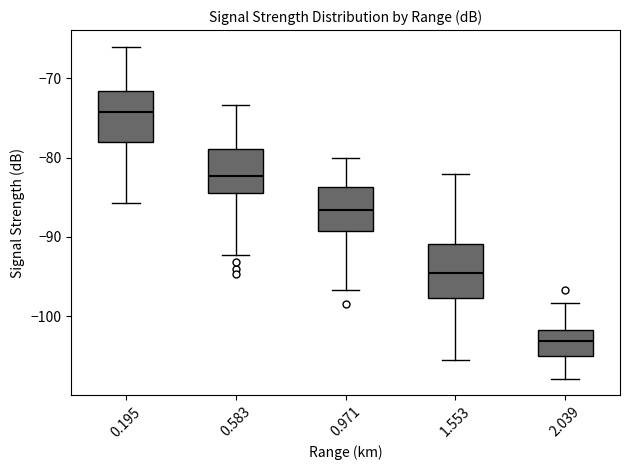

Reading left to right, transcribe this box plot: for each box, give where its median line is, the range the box spans, and where its two whiskers end, as read against the y-axis. The values are not printed on the chart, so give them approximately, as read against the axis.

0.195: median -74, box -78 to -72, whiskers -86 to -66
0.583: median -82, box -84 to -79, whiskers -92 to -73
0.971: median -87, box -89 to -84, whiskers -97 to -80
1.553: median -94, box -98 to -91, whiskers -105 to -82
2.039: median -103, box -105 to -102, whiskers -108 to -98